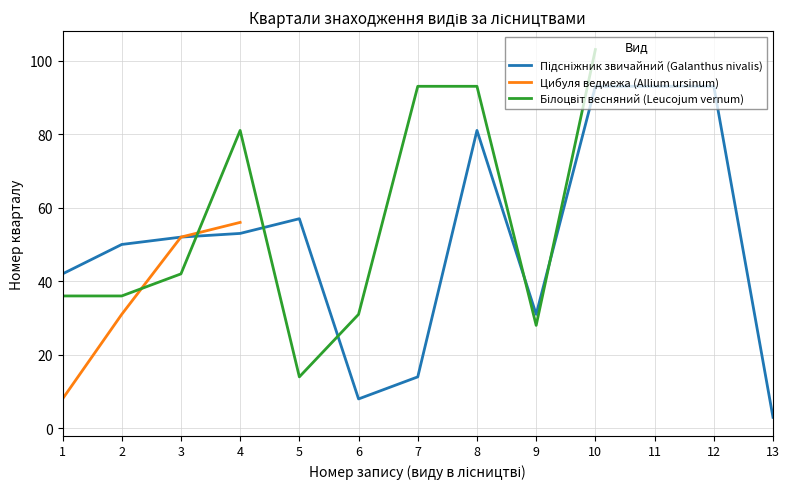

Is this an area chart (filled region under the line)?

No